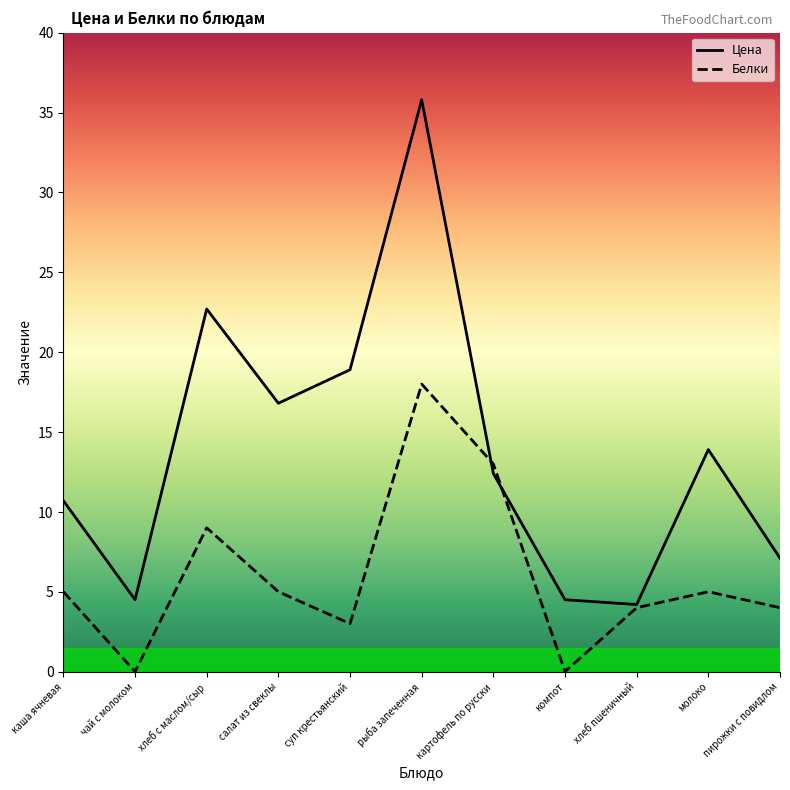

What is the highest value of the Цена series?

35.8